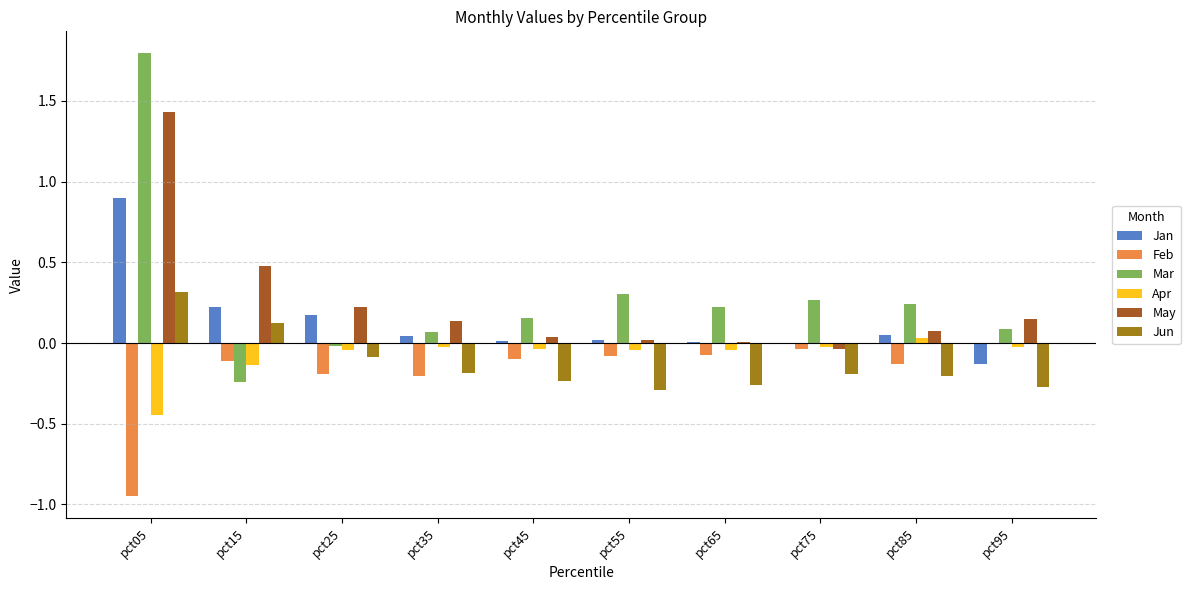

True or false: Feb has a value of -0.2 at pct45.

False